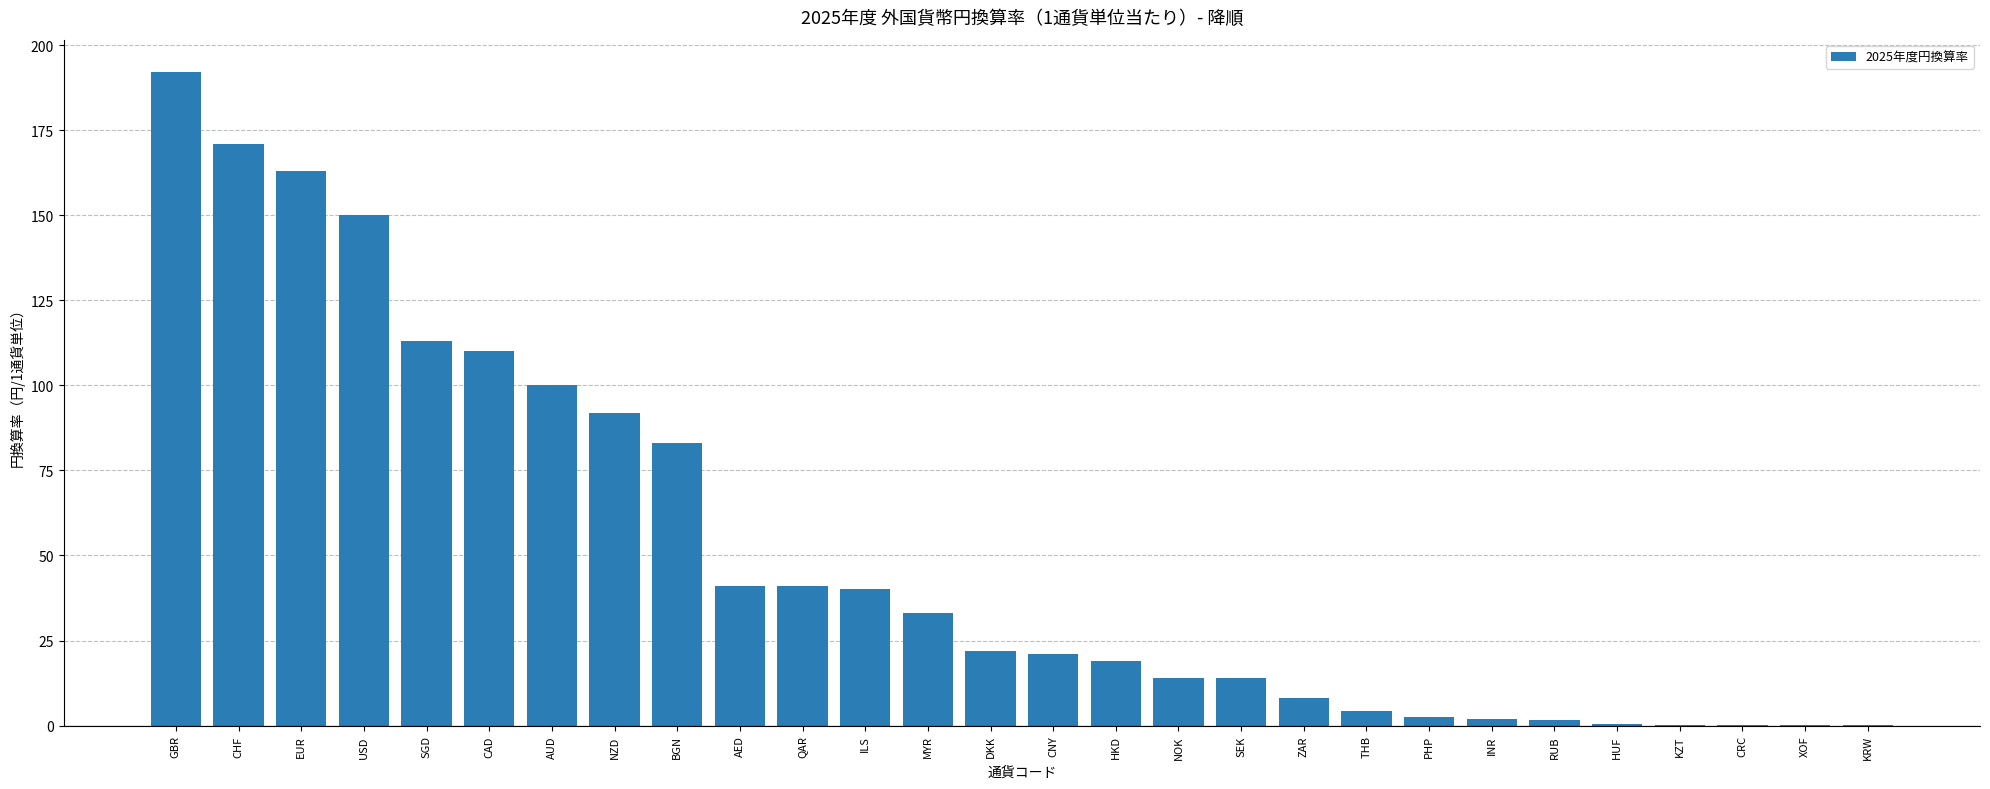

What is the difference between the values at INR and QAR?

39.2